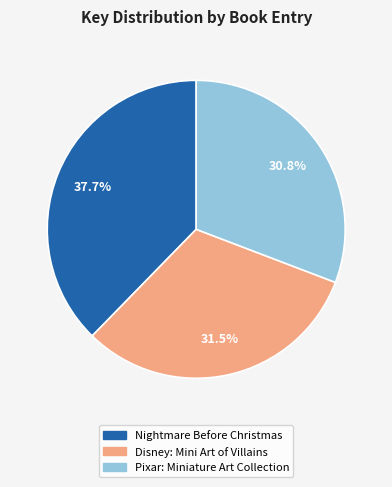

Which slice is the smallest?

Pixar: Miniature Art Collection